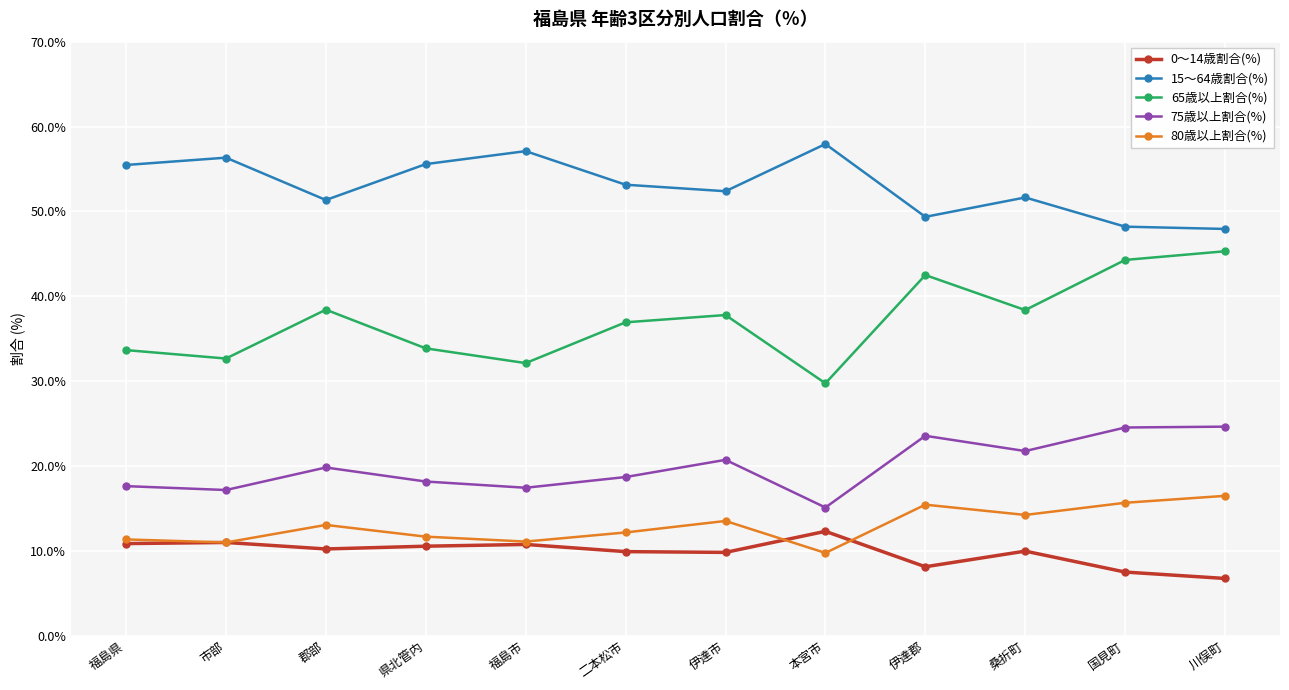

What is the sum of the 15～64歳割合(%) values at 郡部 and 伊達郡?

100.7